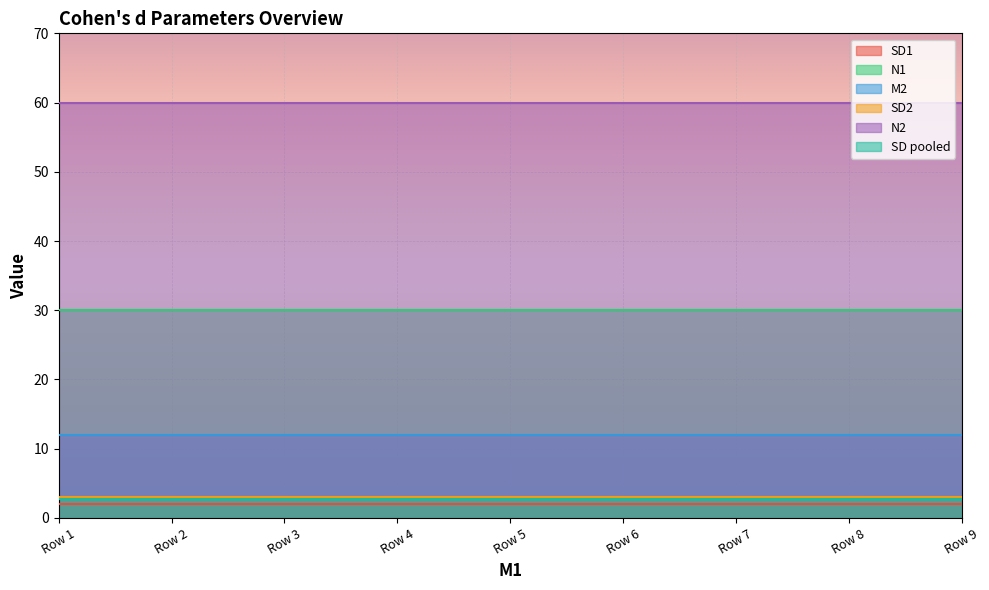

Read the SD2 value at 10.

3.0